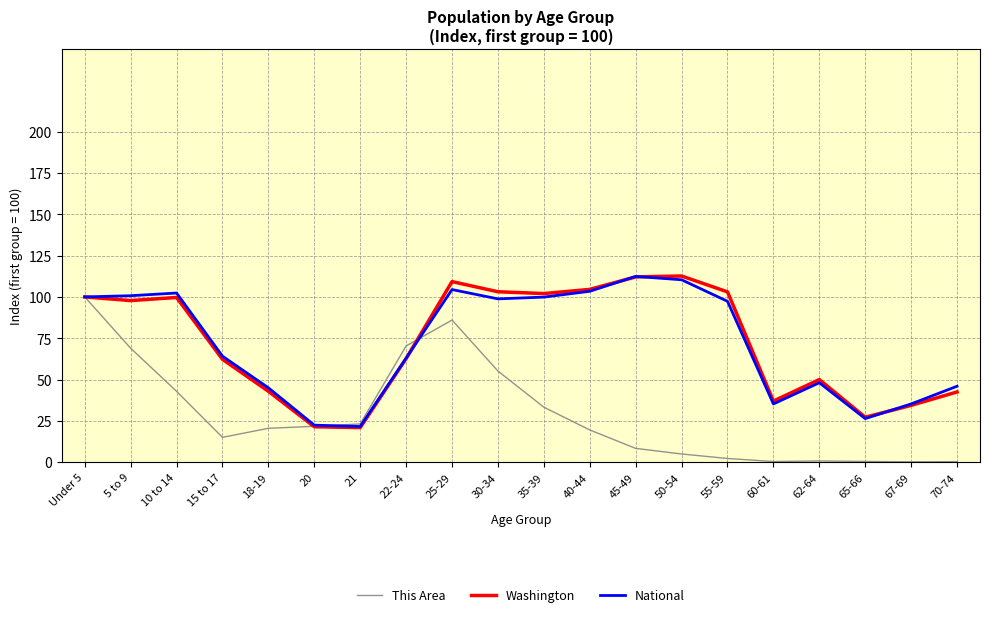

How many series are shown in this chart?

3